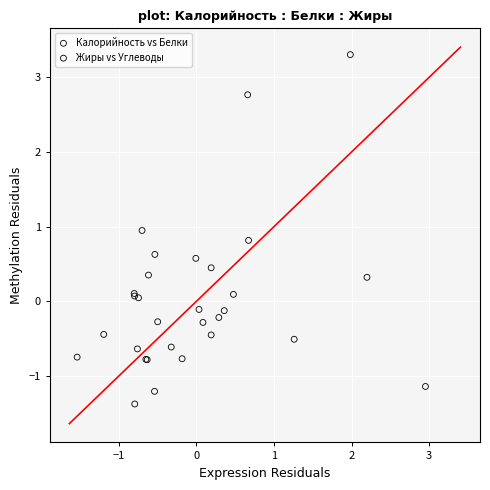

What are all the series names shown in the legend?

Калорийность vs Белки, Жиры vs Углеводы